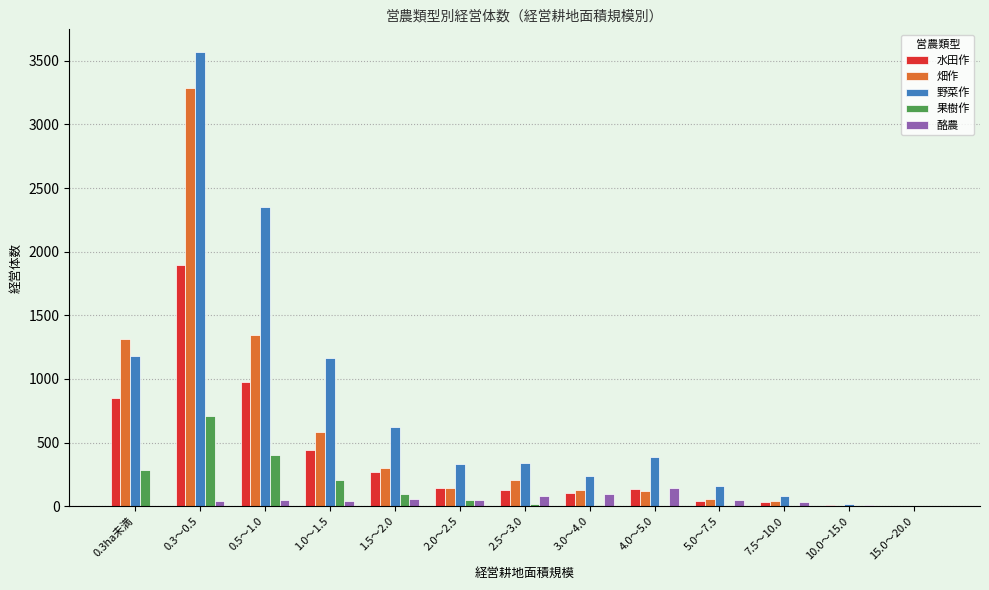

Are the bars grouped side by side (vs. stacked)?

Yes